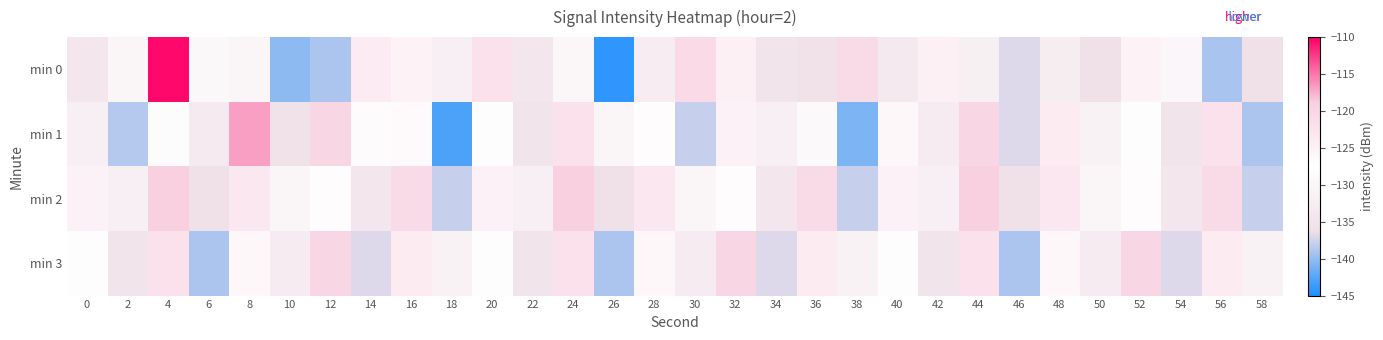

At which category is the sum across all series the highest?

4